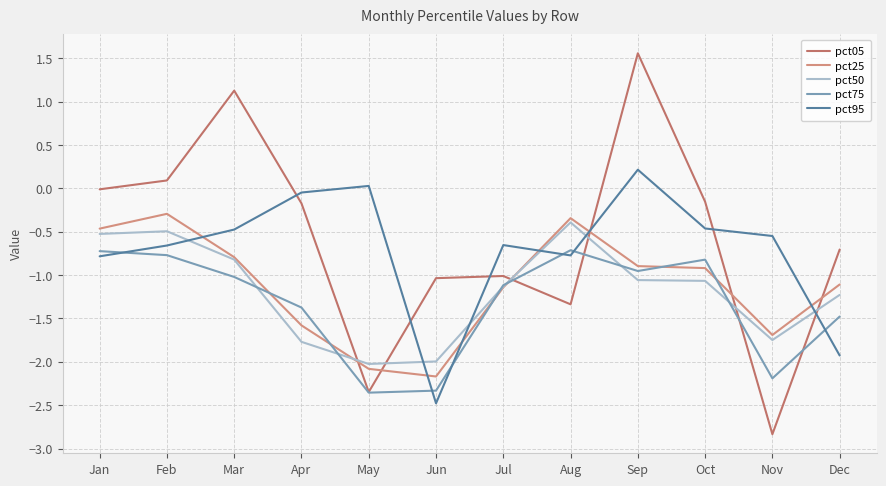

The value of pct95 at Nov is -0.5. True or false?

True